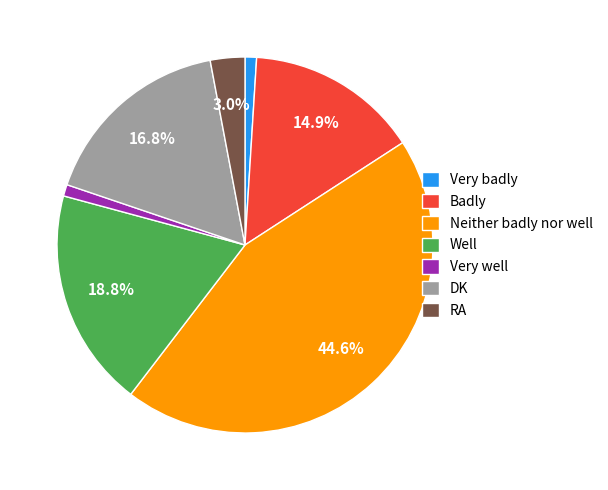

True or false: Very well accounts for 8% of the total.

False